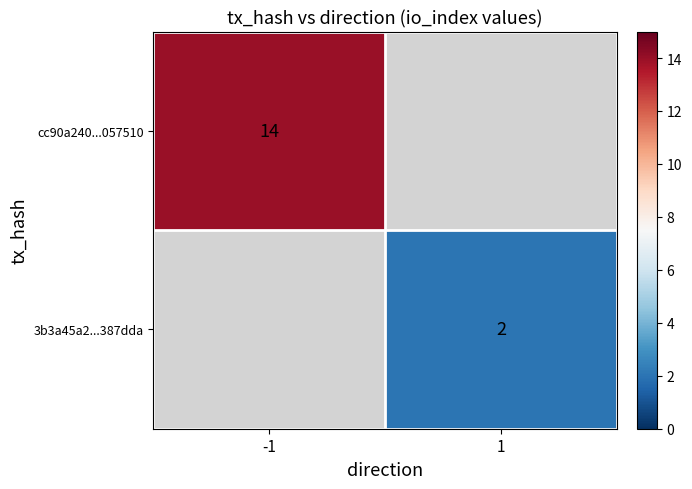

At which category does the chart reach its minimum across all series?

1